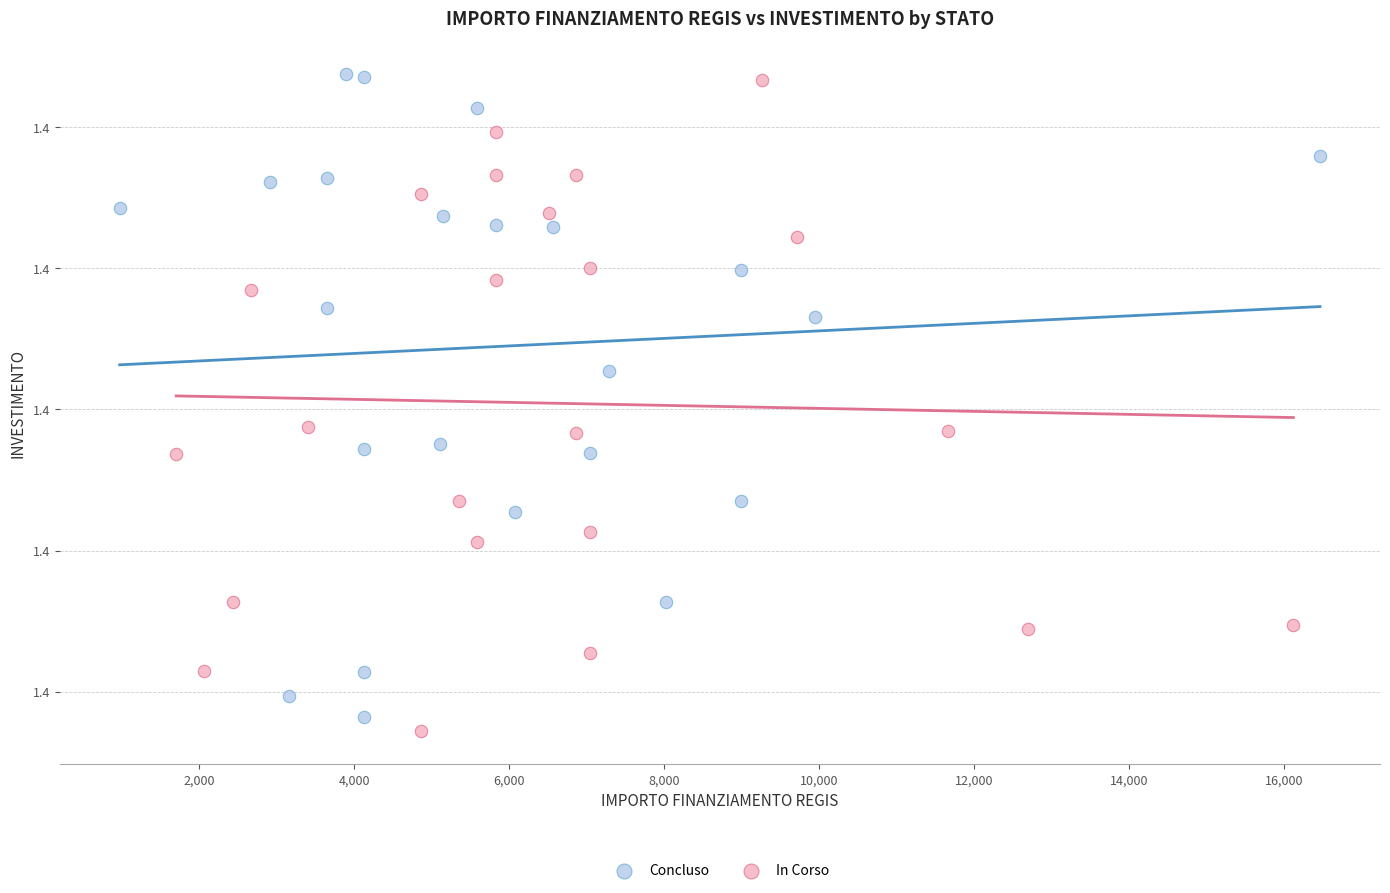

What are all the series names shown in the legend?

Concluso, In Corso